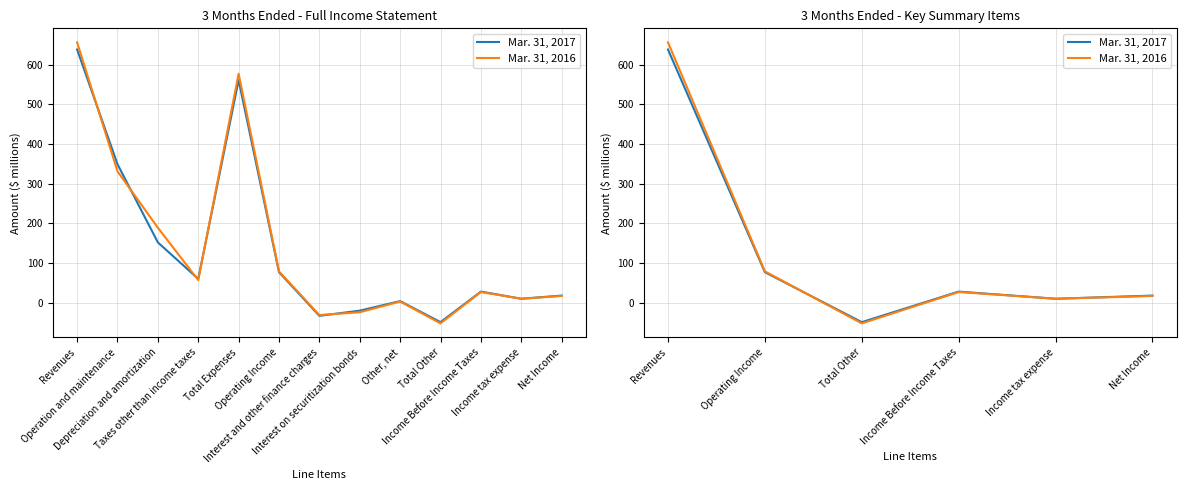

True or false: Mar. 31, 2016 has more than 0 interior local peaks.

True